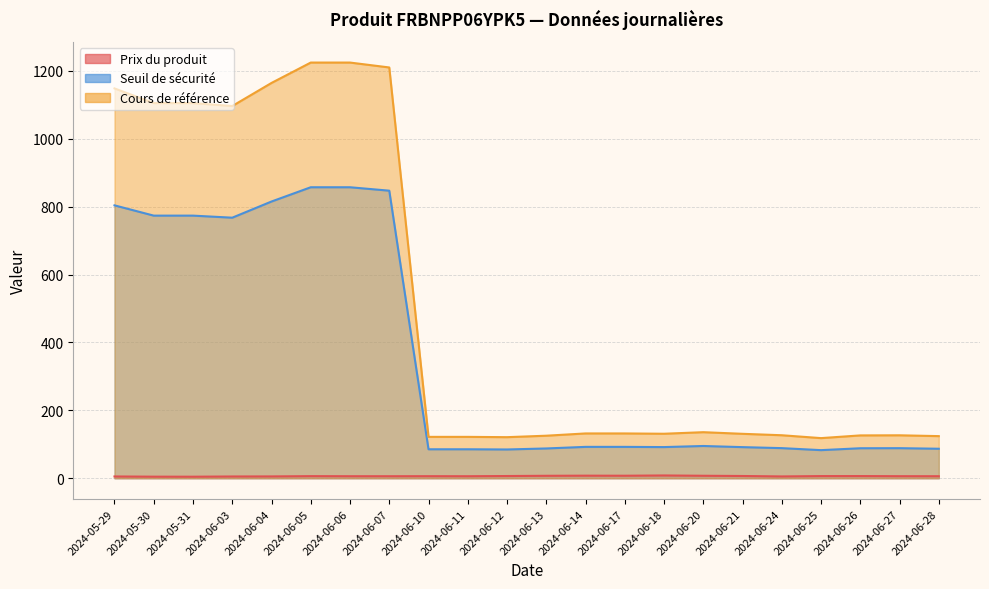

What is the label of the 11th point from the right?

2024-06-13